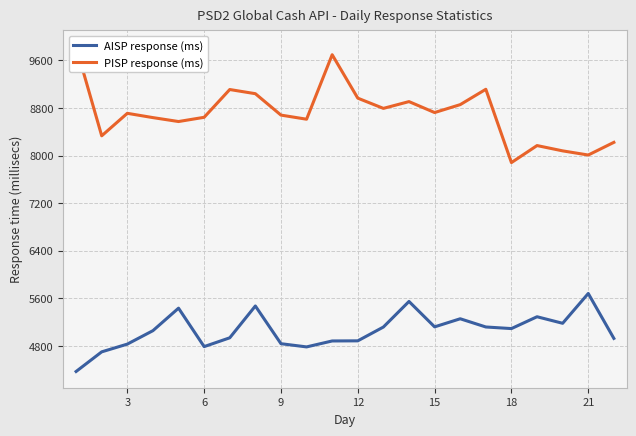

What are all the series names shown in the legend?

AISP response (ms), PISP response (ms)